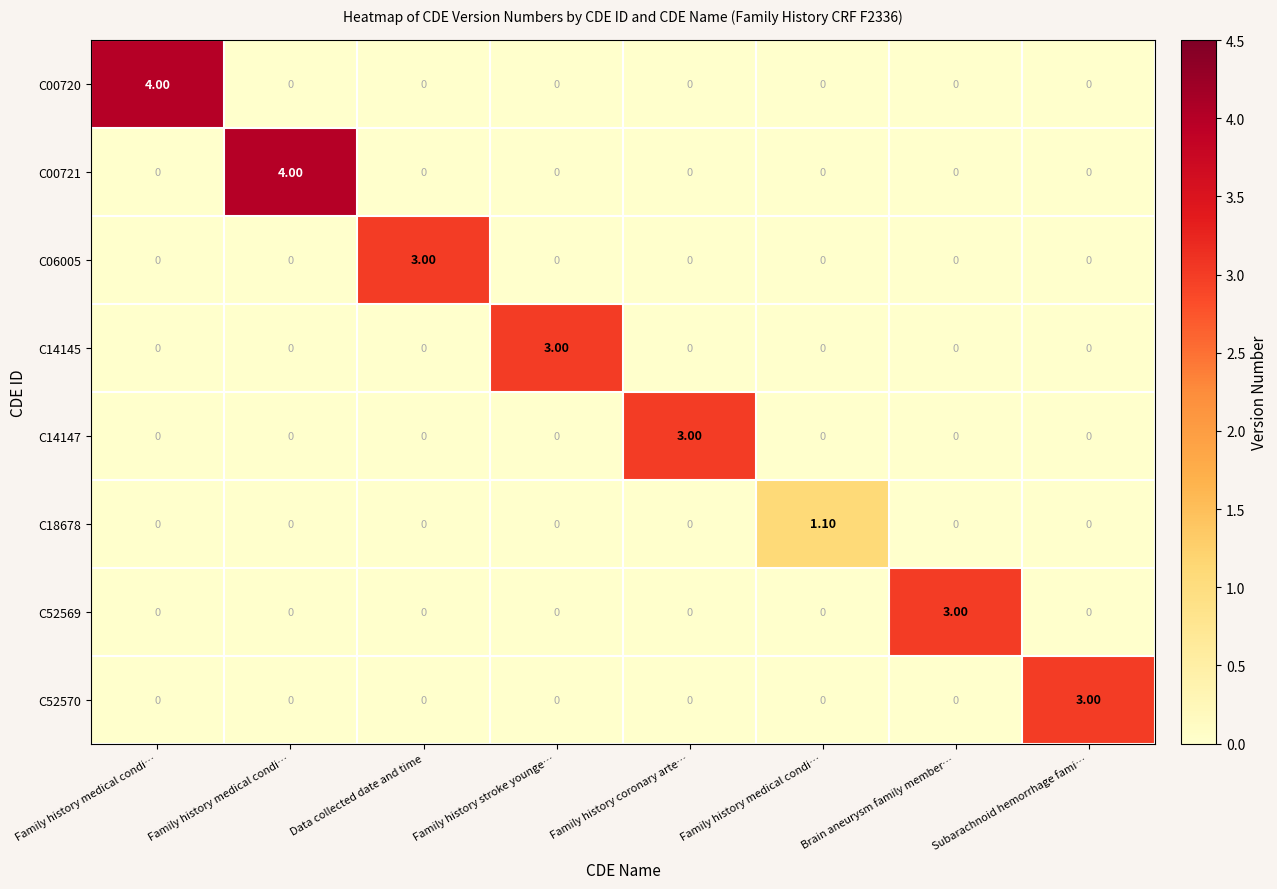

How many data points does each series have?

8